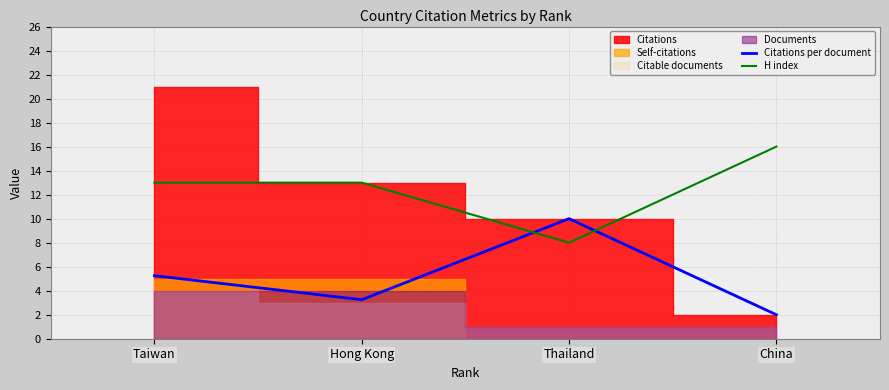

At which category is the sum across all series the highest?

Taiwan